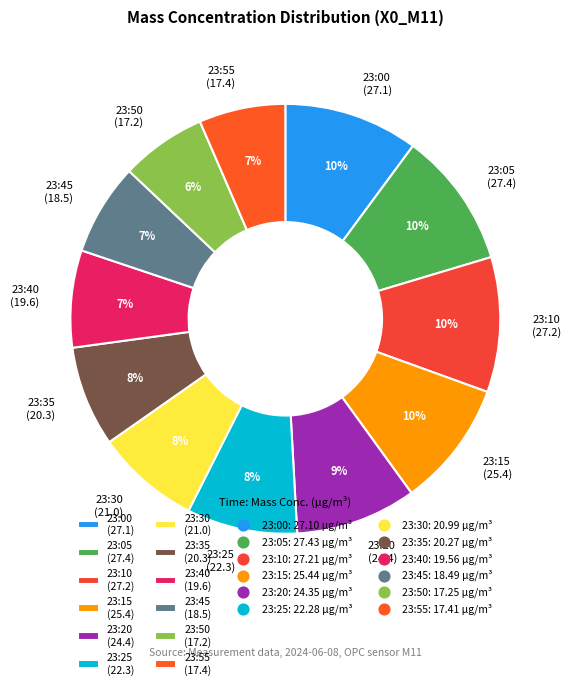

Count the number of slices in the pie.

12